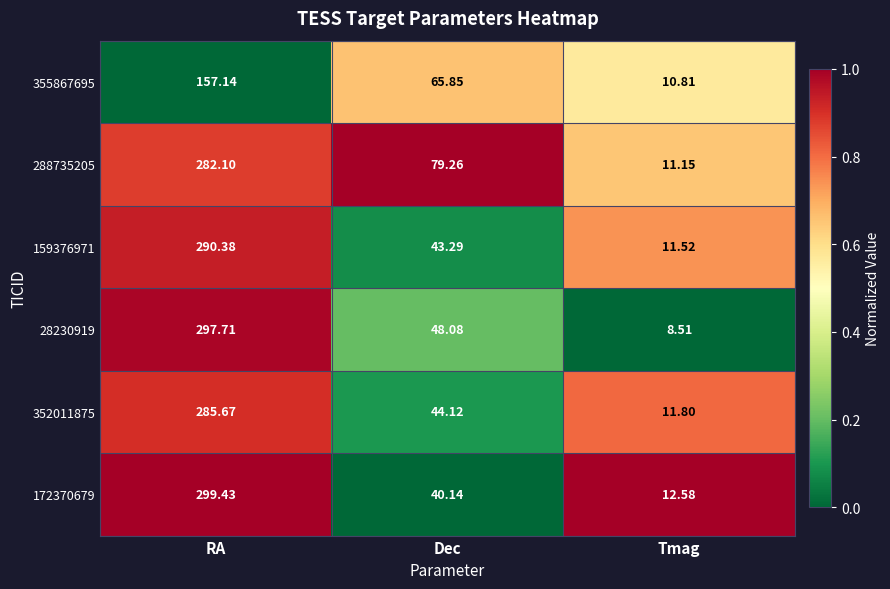

At Dec, list the series in order from largest to smallest.

288735205, 355867695, 28230919, 352011875, 159376971, 172370679